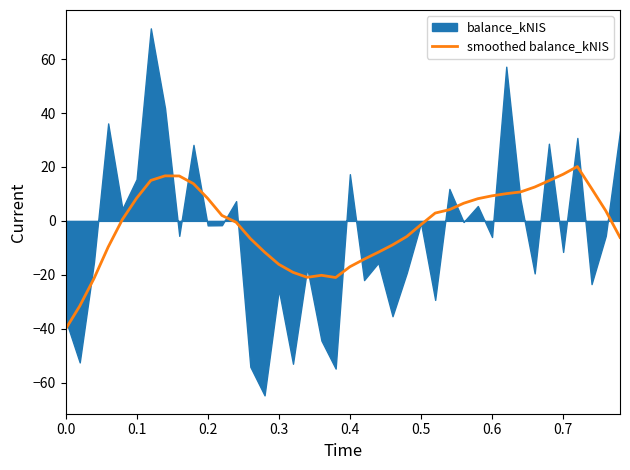

The value of smoothed balance_kNIS at 0.0 is -40.2. True or false?

True